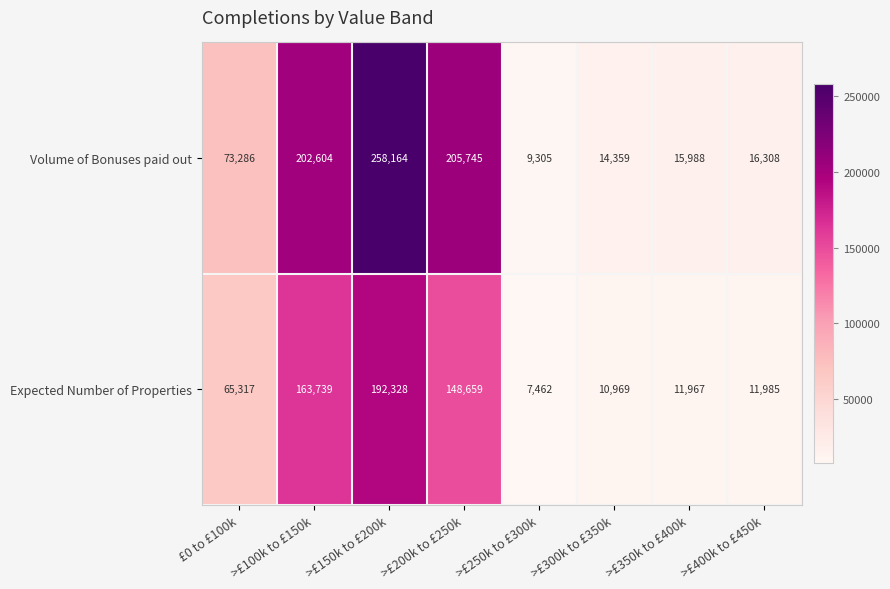

At which label is Expected Number of Properties closest to 99895?

£0 to £100k